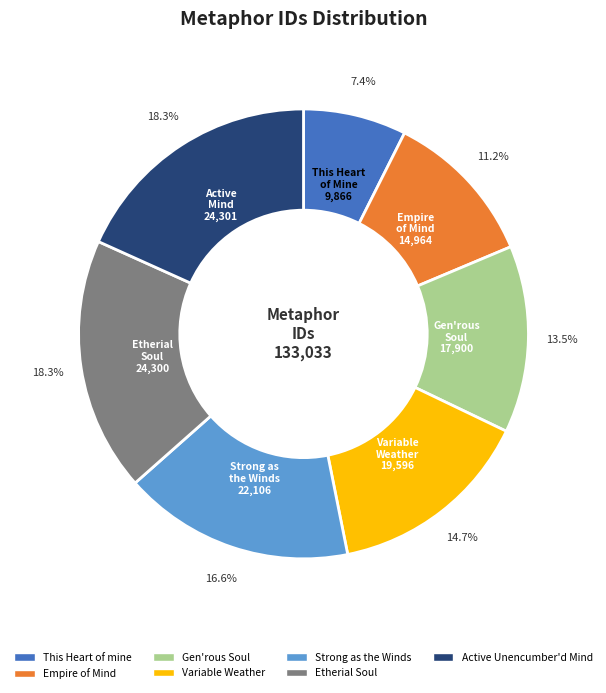

How many segments does this pie chart have?

7